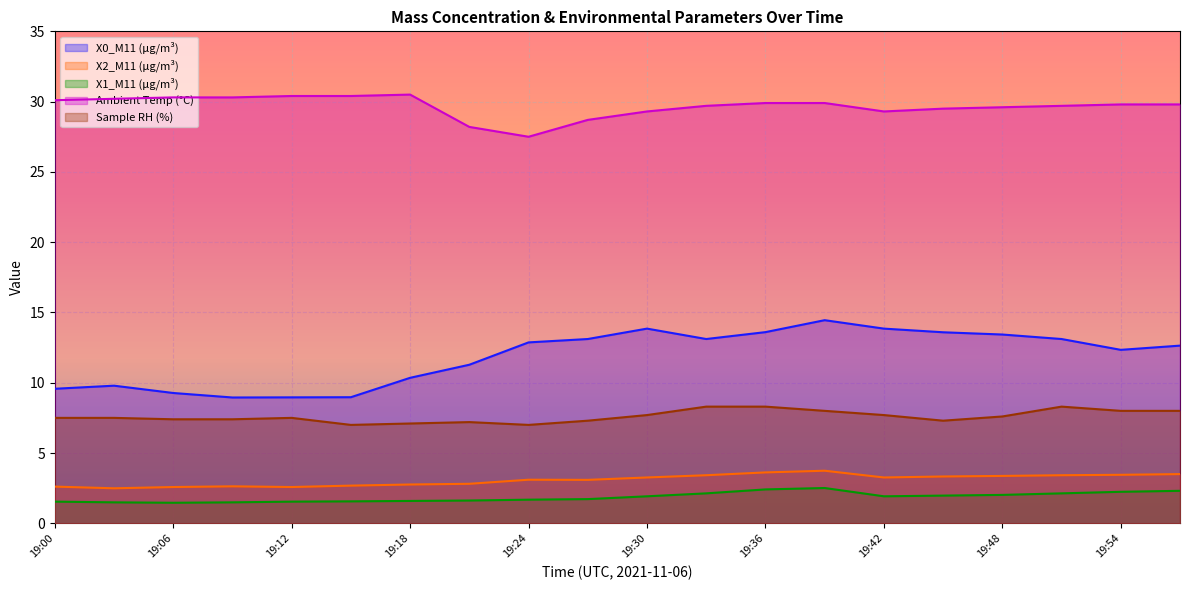

Which series has the largest total across all categories?

Ambient Temp (°C)